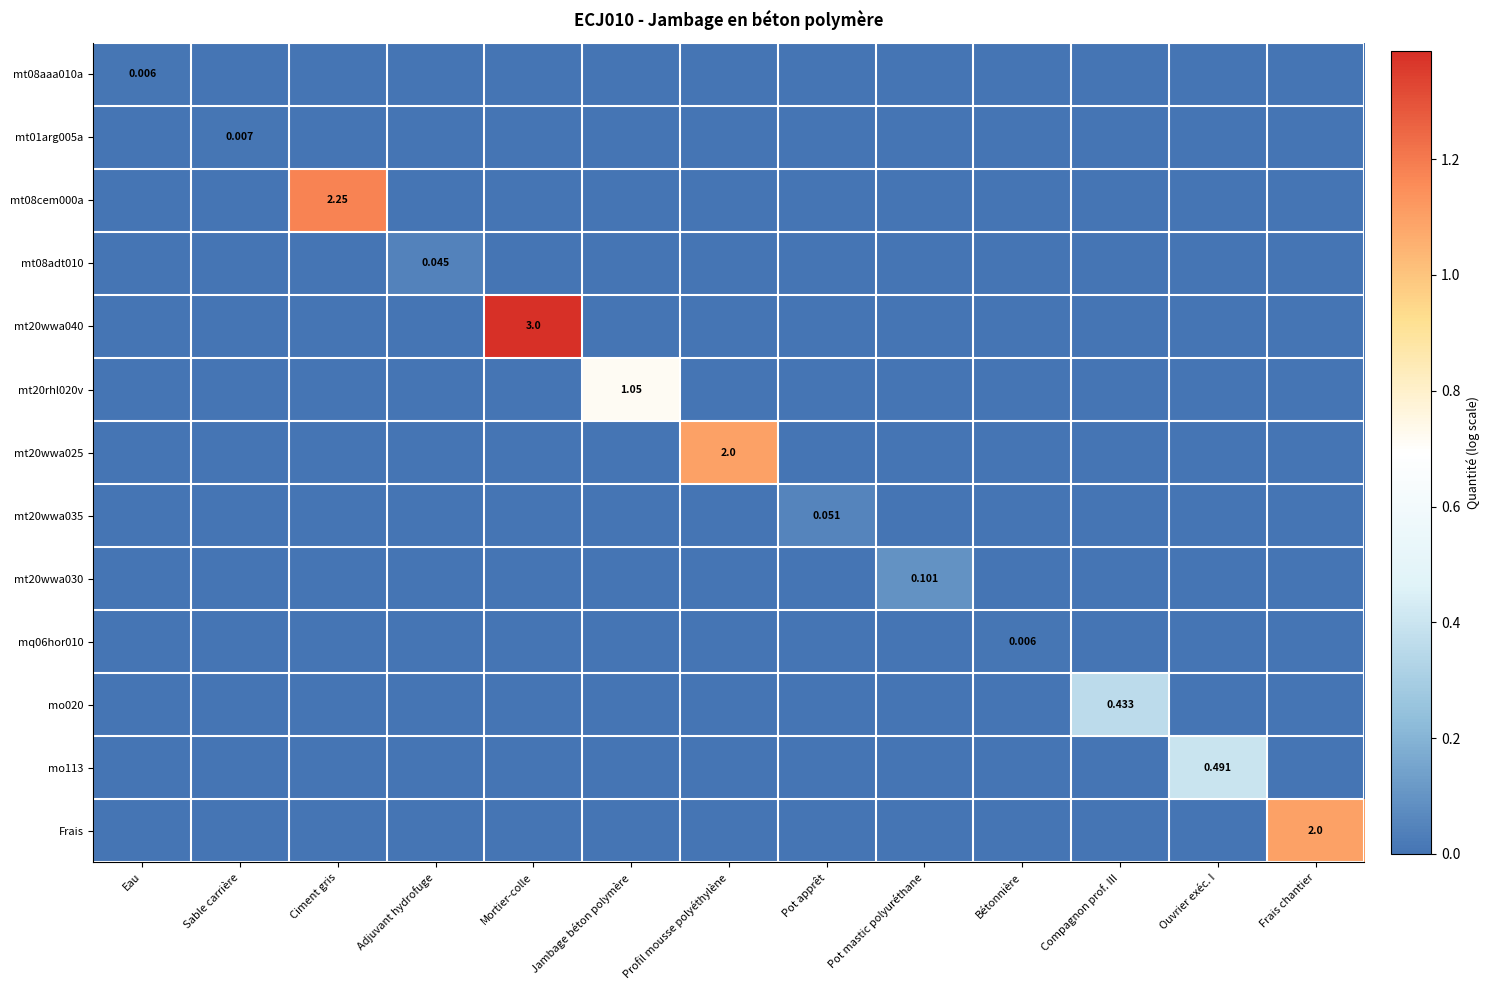

At which label does mt20wwa030 reach its minimum?

Eau